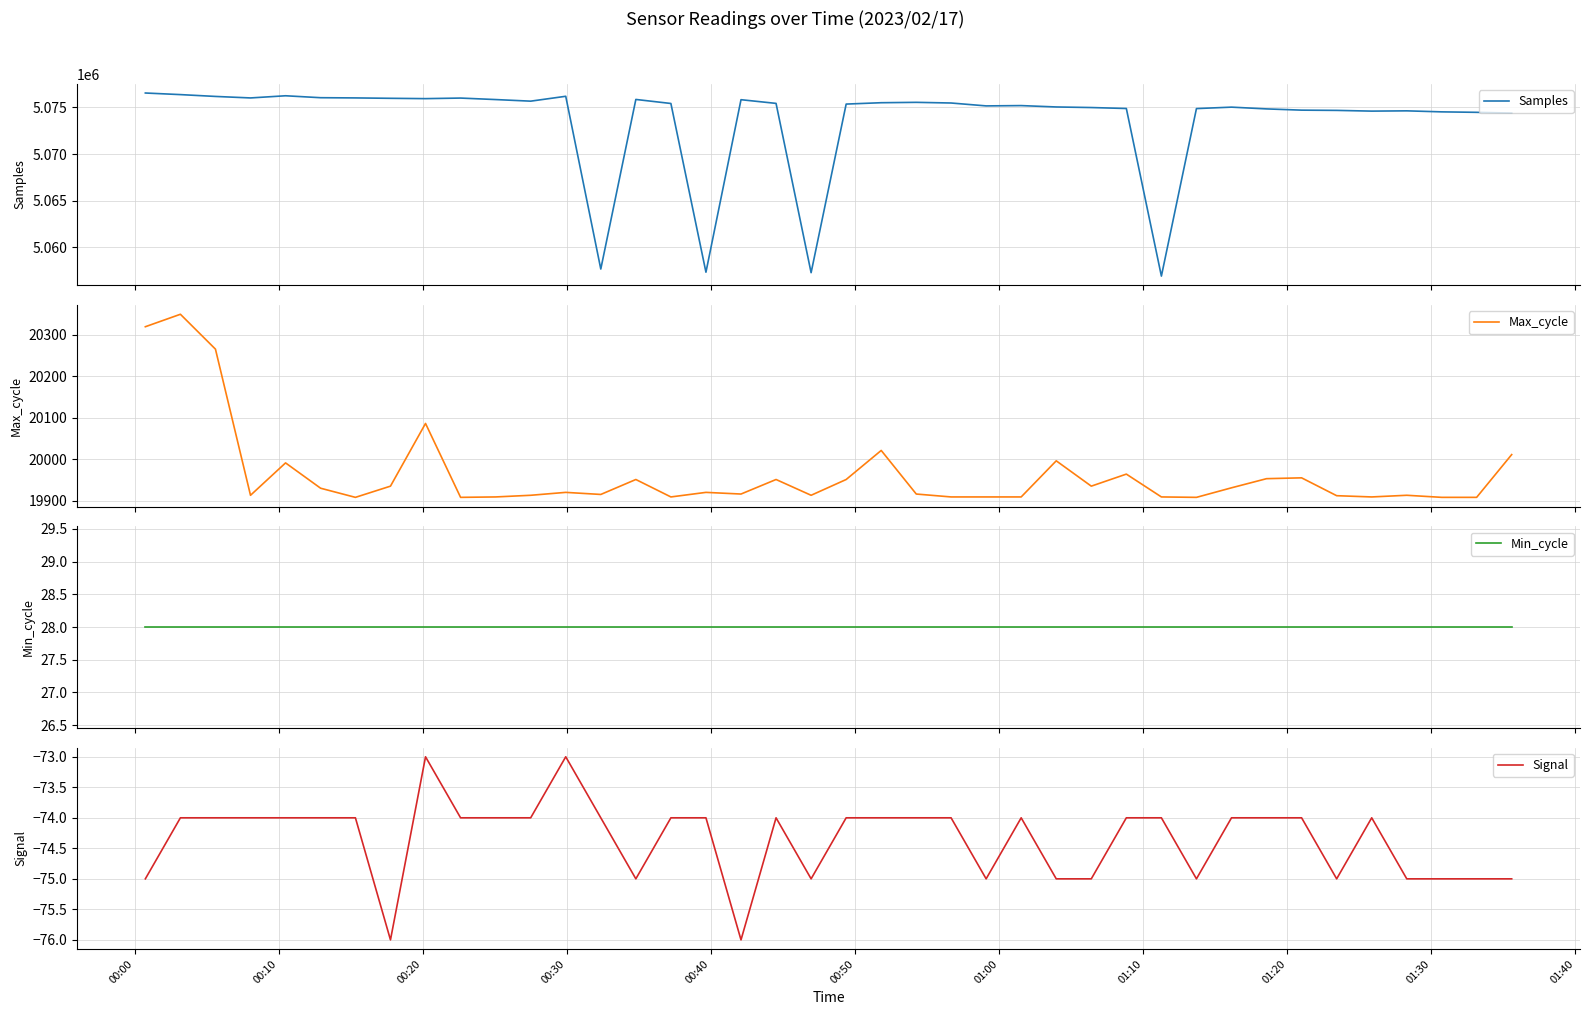

Does the chart display data point markers on the line(s)?

No